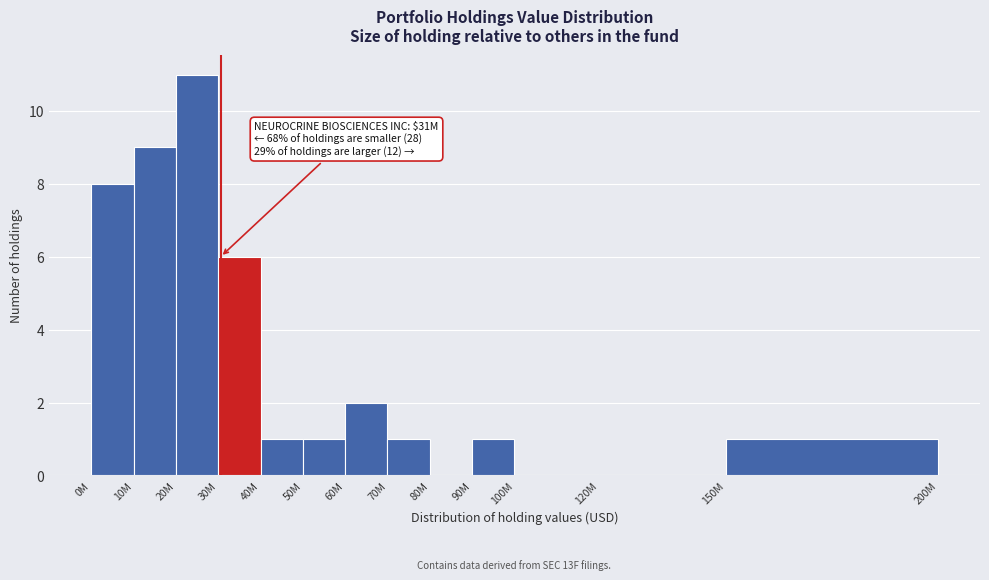

Reading left to right, transcribe all the data shown in this chart.

0M=8	10M=9	20M=11	30M=6	40M=1	50M=1	60M=2	70M=1	80M=0	90M=1	100M=0	120M=0	150M=1